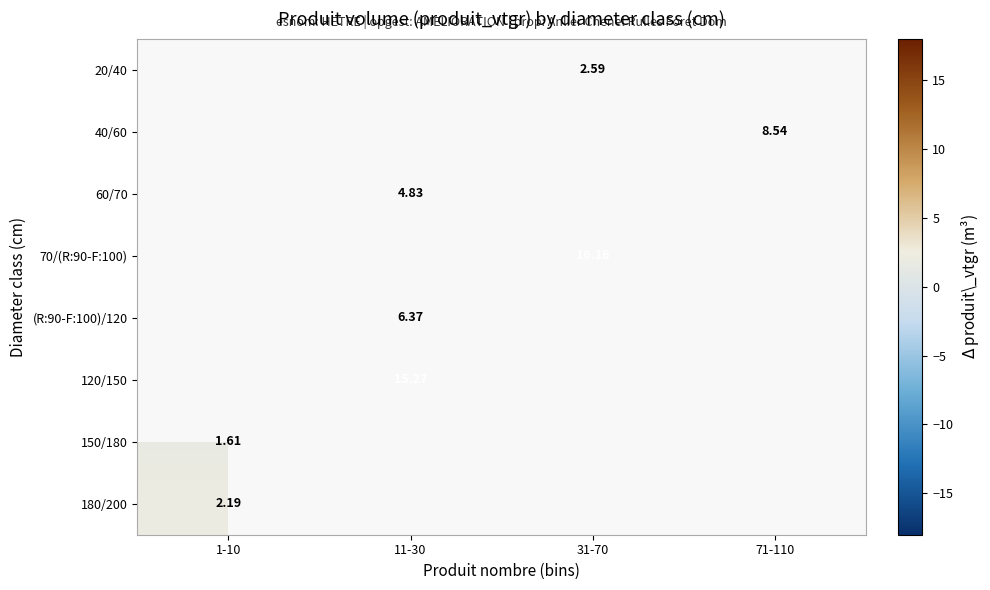

What is the difference between the highest and lowest values at 31-70?

13.6